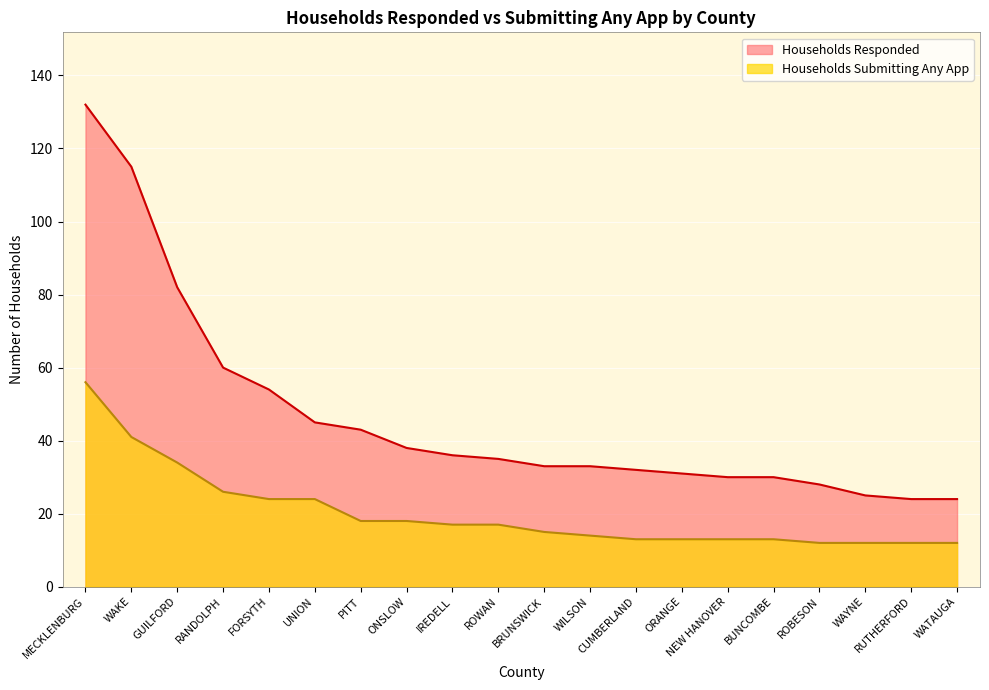

What is the value of the Households Responded point at the 9th from the left?

36